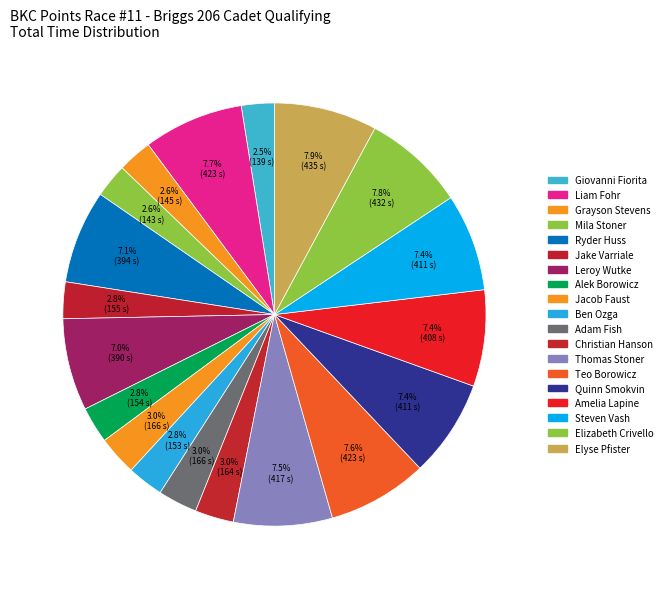

To the nearest percent, what percentage of the pie is Grayson Stevens?

3%